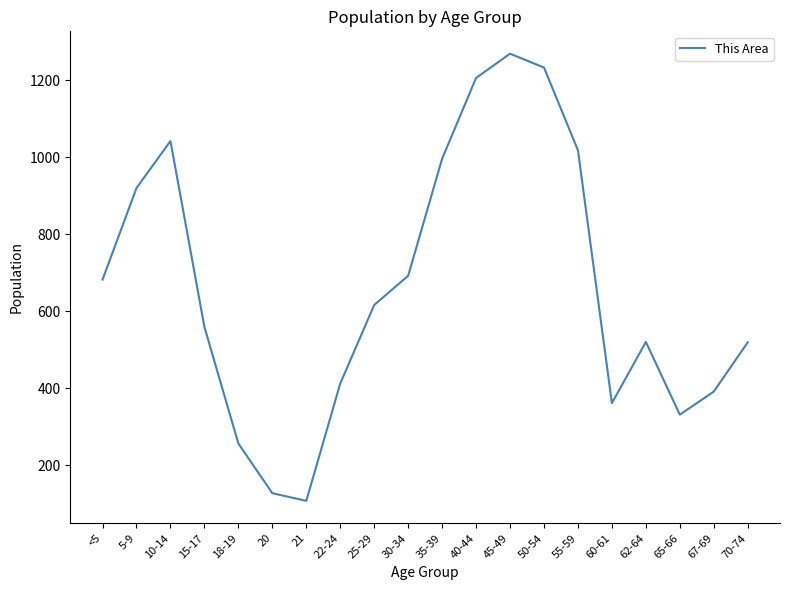

What value does the data have at 22-24, to the nearest 10?

410